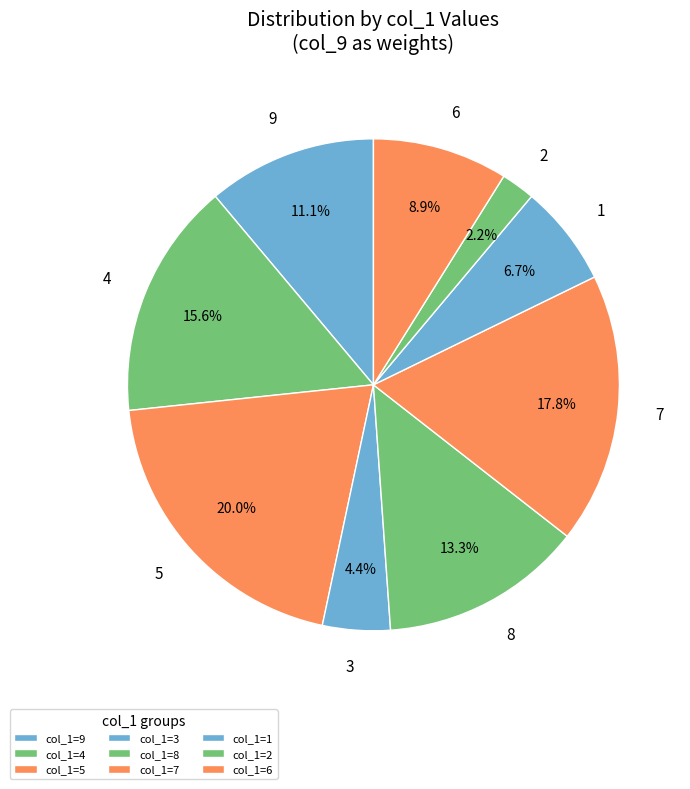

Count the number of slices in the pie.

9